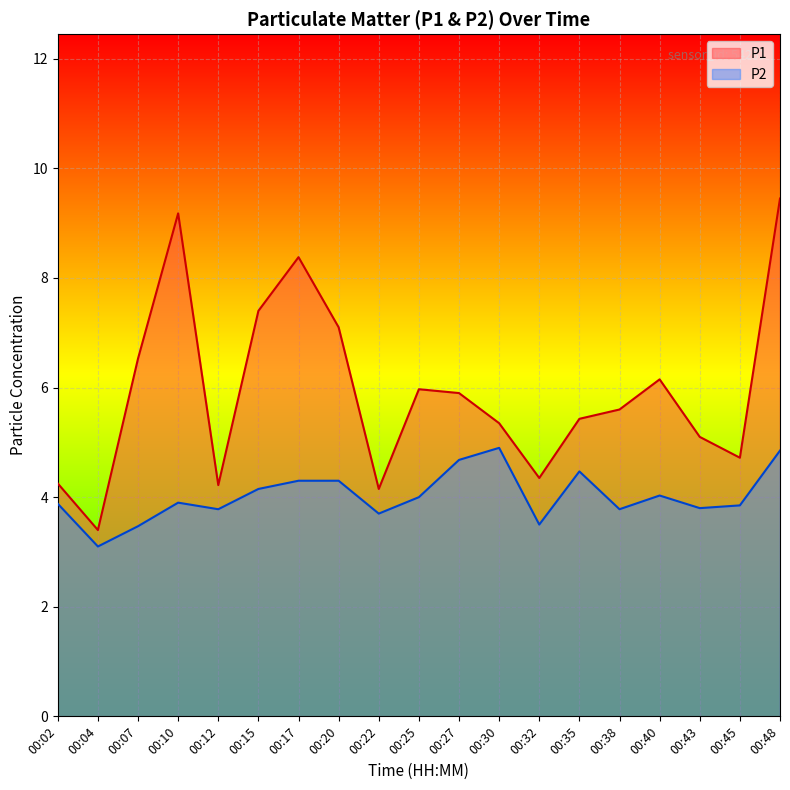

Between 00:02 and 00:48, which is larger?

00:48